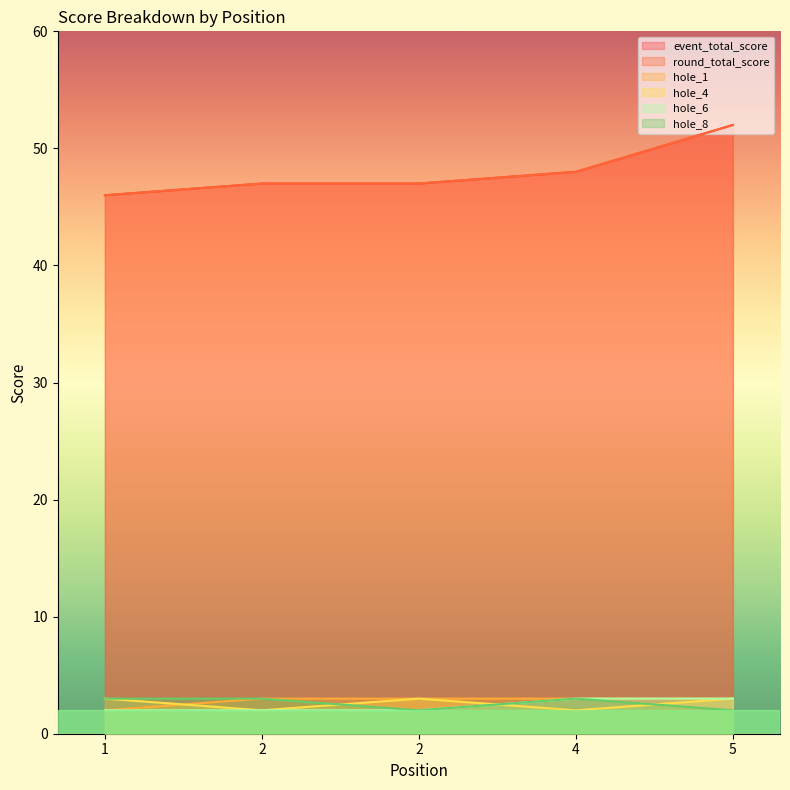

What is the value of the hole_8 point at the 1st from the left?

3